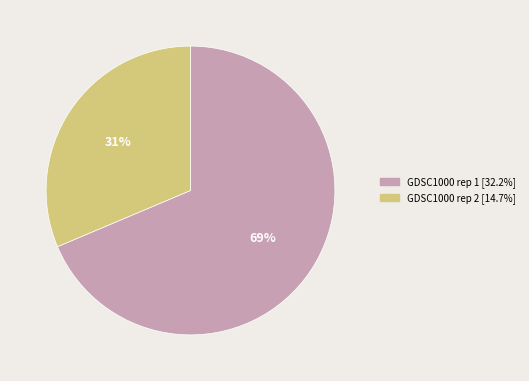

Combined, do GDSC1000 rep 2 and GDSC1000 rep 1 account for over 50%?

Yes